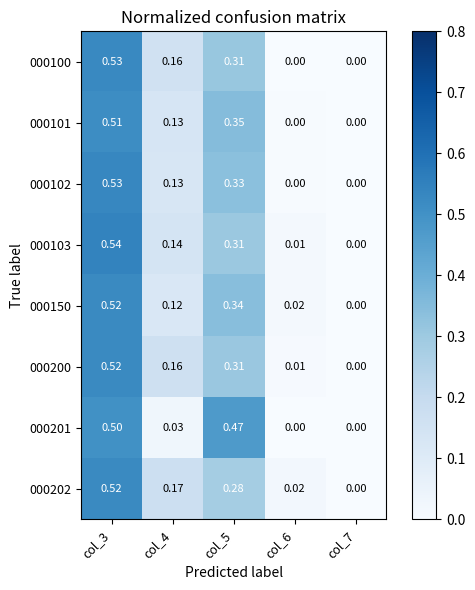

Is the value of 000150 at col_4 greater than the value of 000100 at col_7?

Yes